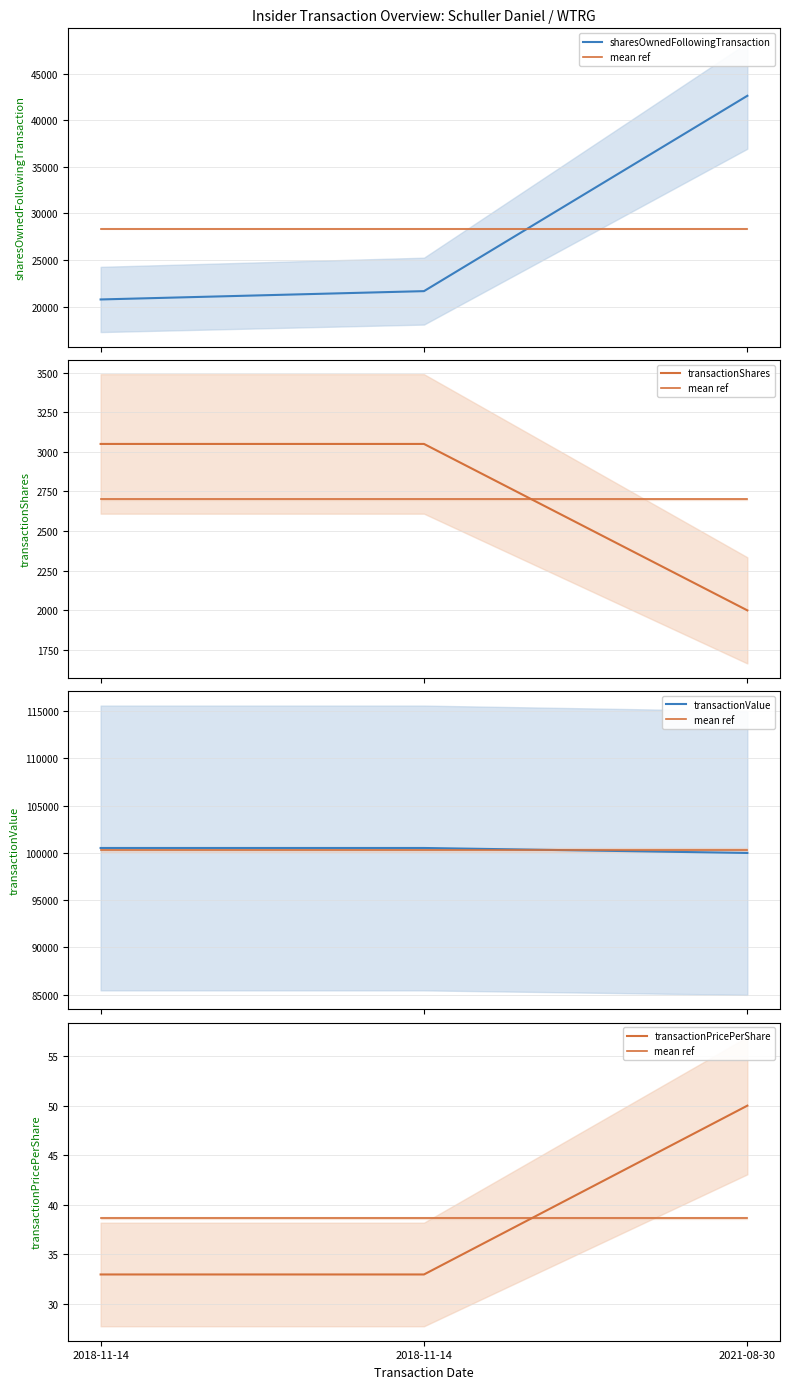

Between 2018-11-14 and 2018-11-14, which series saw the biggest shift?

sharesOwnedFollowingTransaction